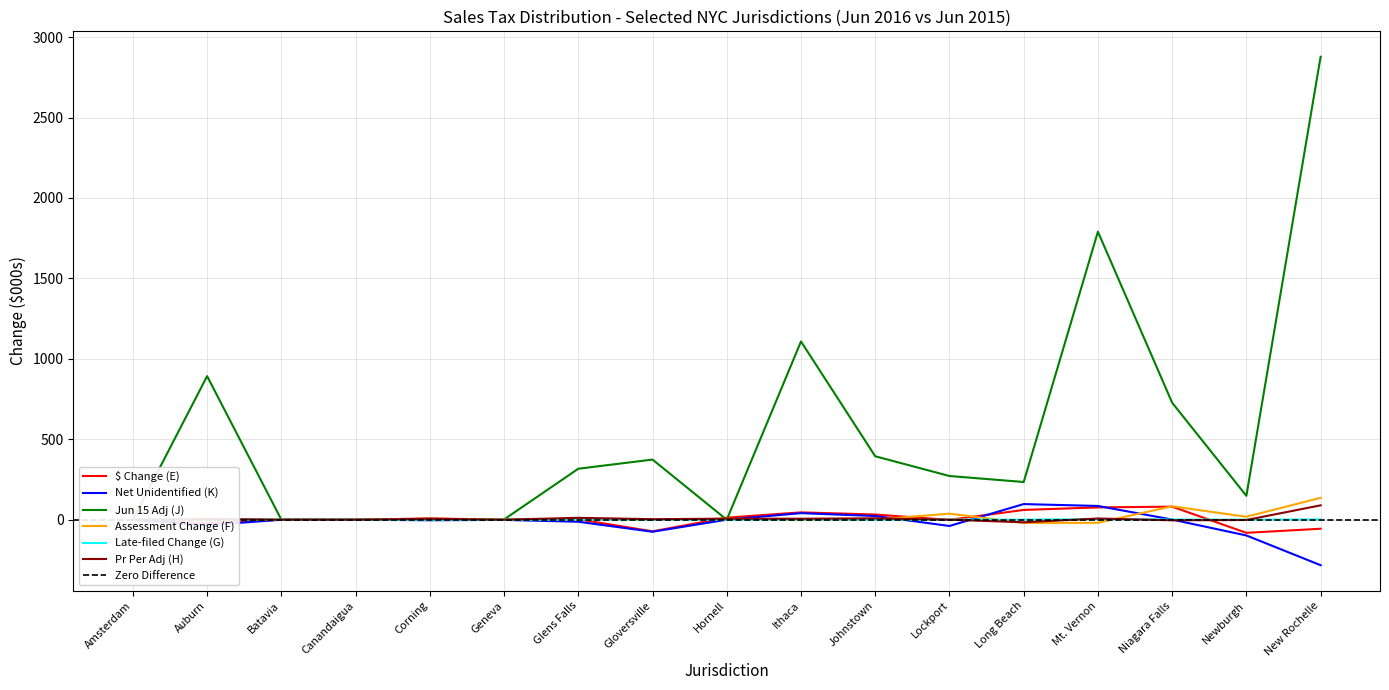

What is the average value of the $ Change (E) series?

4.9